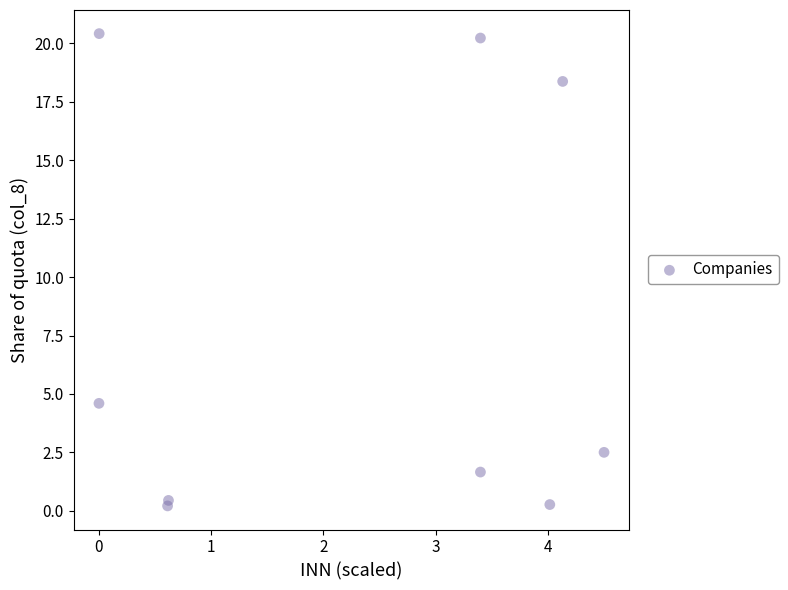

What is the average X value?

2.3